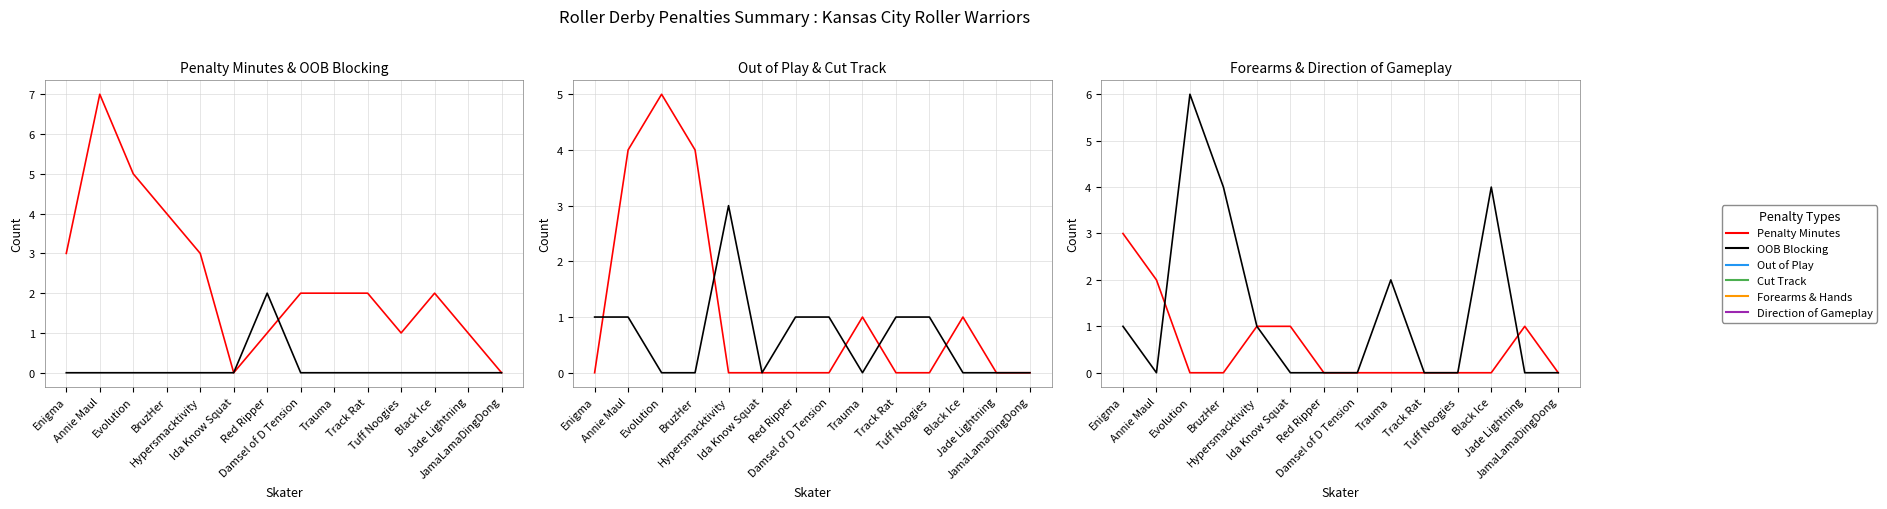

Count the number of data series in this chart.

6